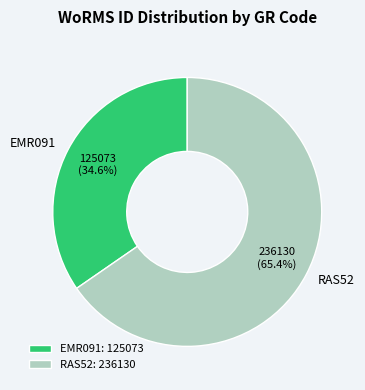

Do EMR091 and RAS52 together represent more than half of the pie?

Yes